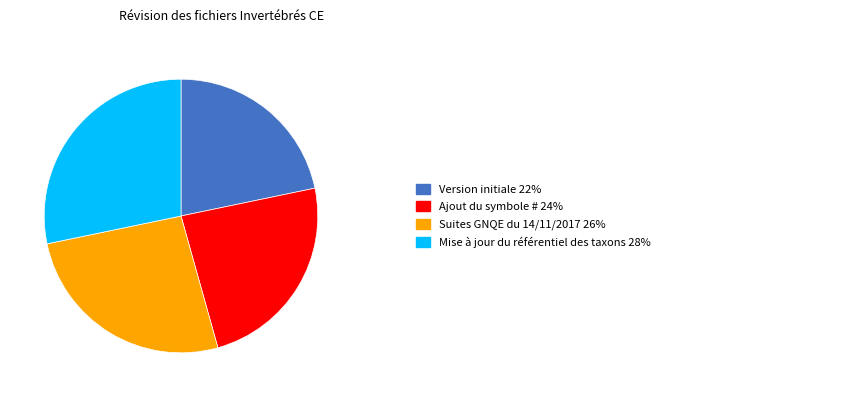

Is there a majority slice in this chart?

No